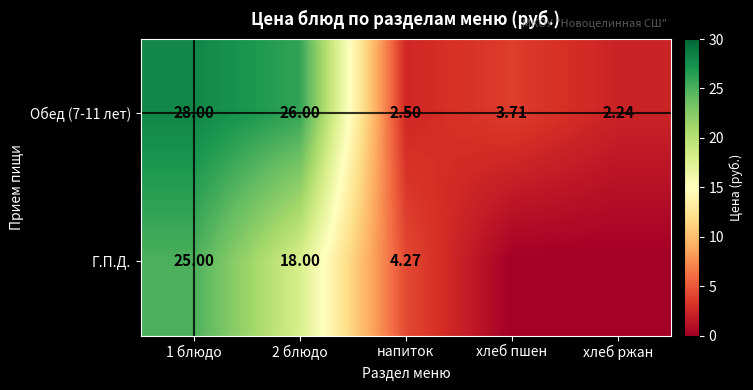

Which category has the lowest value in the Обед (7-11 лет) series?

хлеб ржан